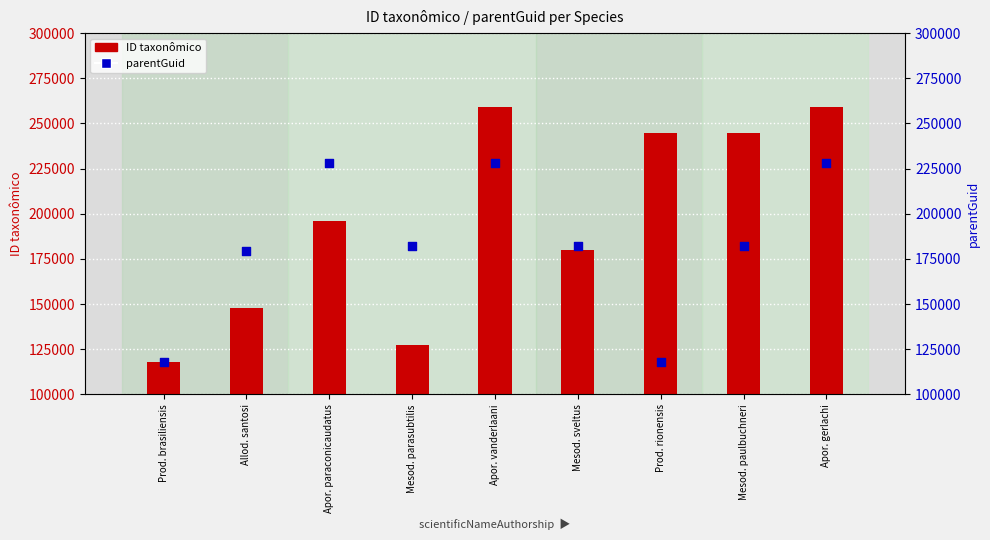

Which series reaches the maximum Y coordinate?

ID taxonômico